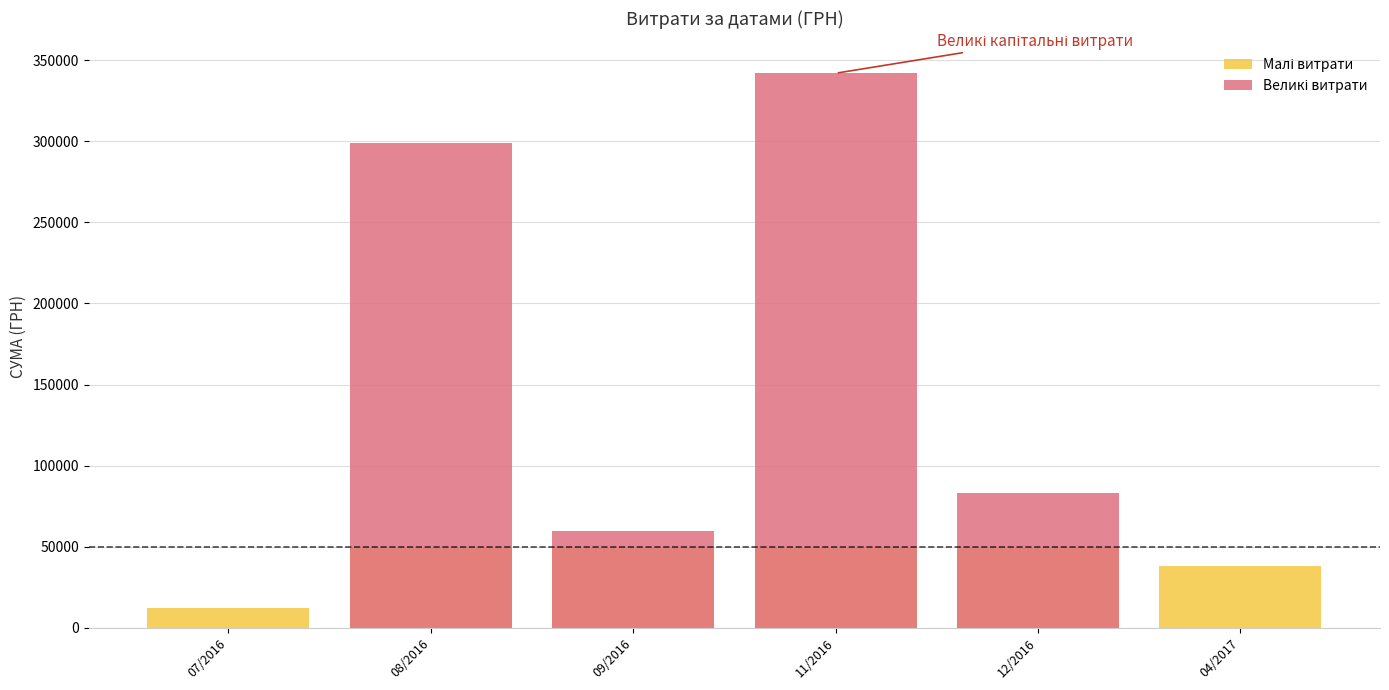

At 09/2016, list the series in order from largest to smallest.

Великі витрати, Малі витрати